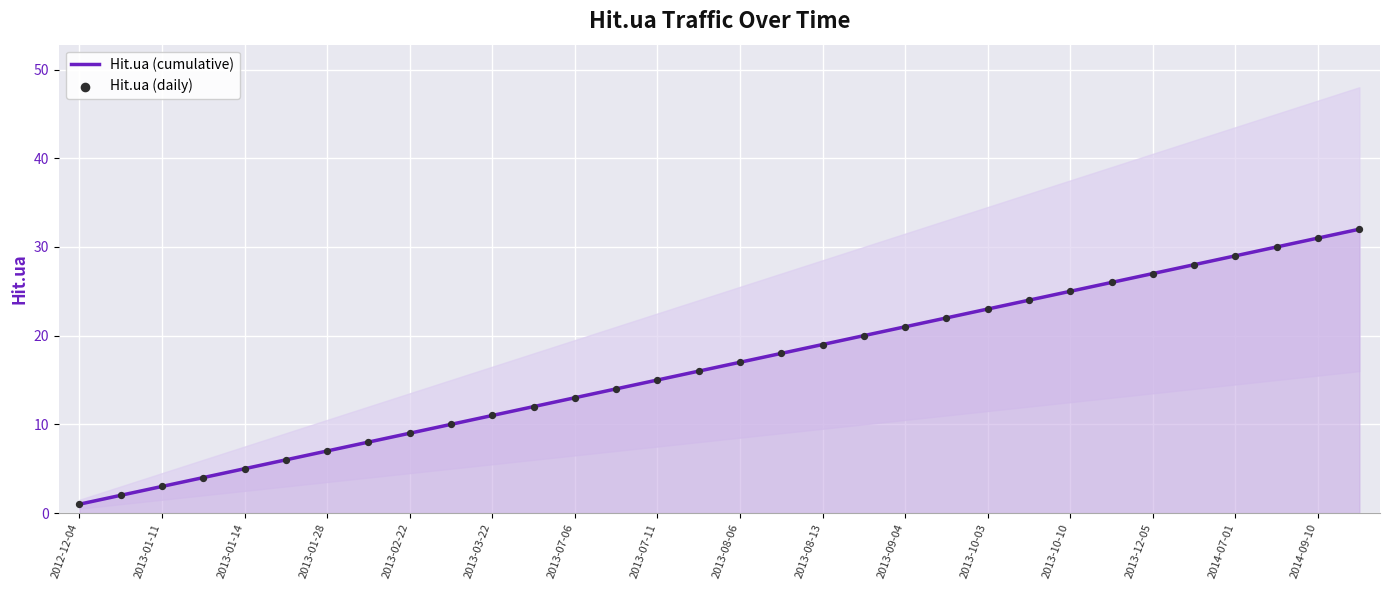

What are all the series names shown in the legend?

Hit.ua (cumulative), Hit.ua (daily)